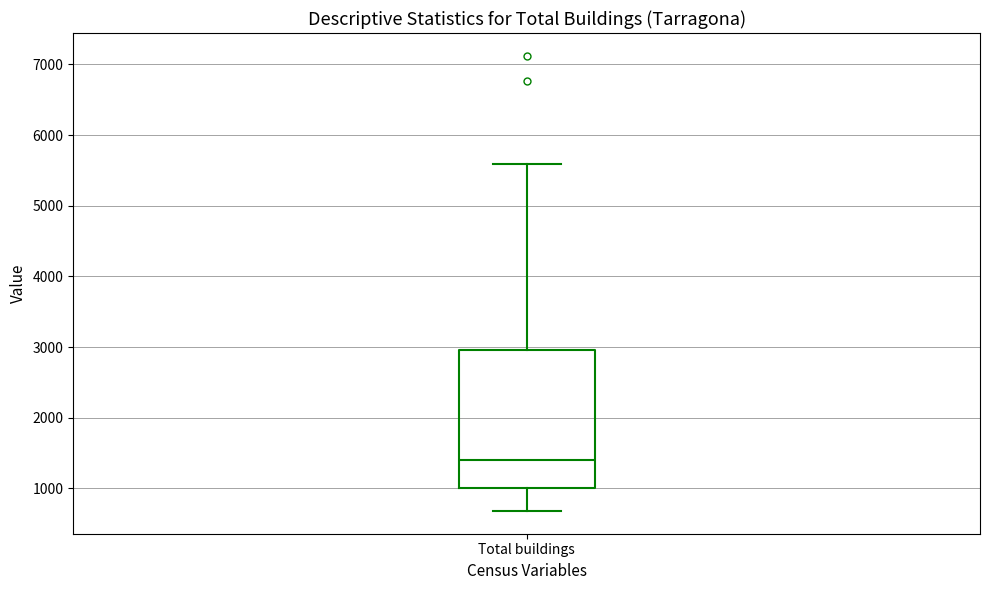

Transcribe this box plot: give where the median line is, the range the box spans, and where the two whiskers end, as read against the y-axis. The values are not printed on the chart, so give them approximately, as read against the axis.

median 1400, box 1000 to 3000, whiskers 700 to 5600